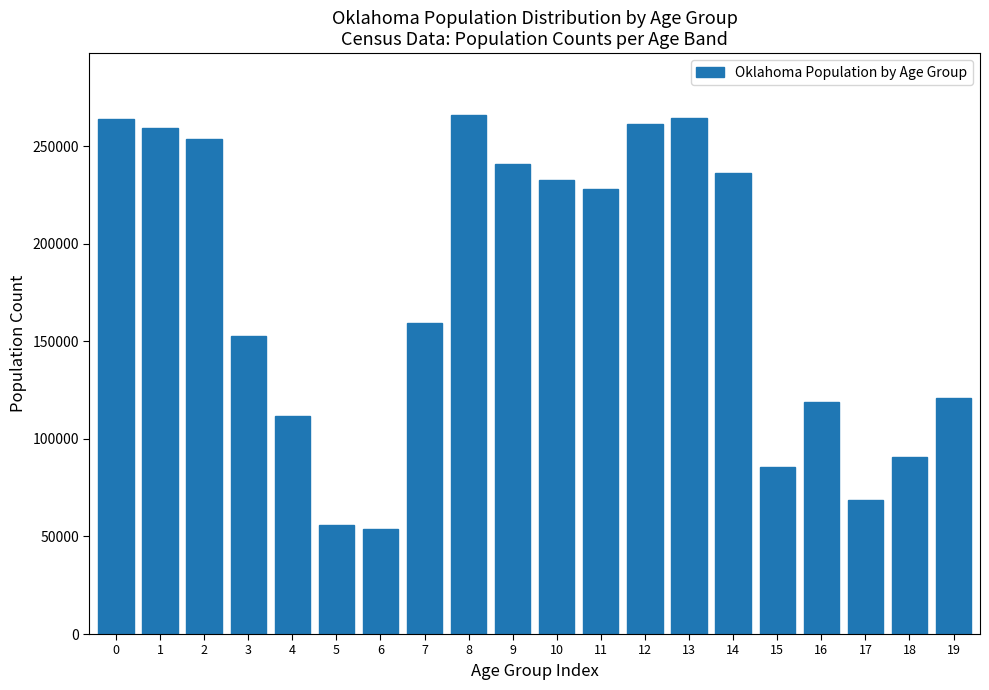

What is the value of the 4th bar from the left?

152540